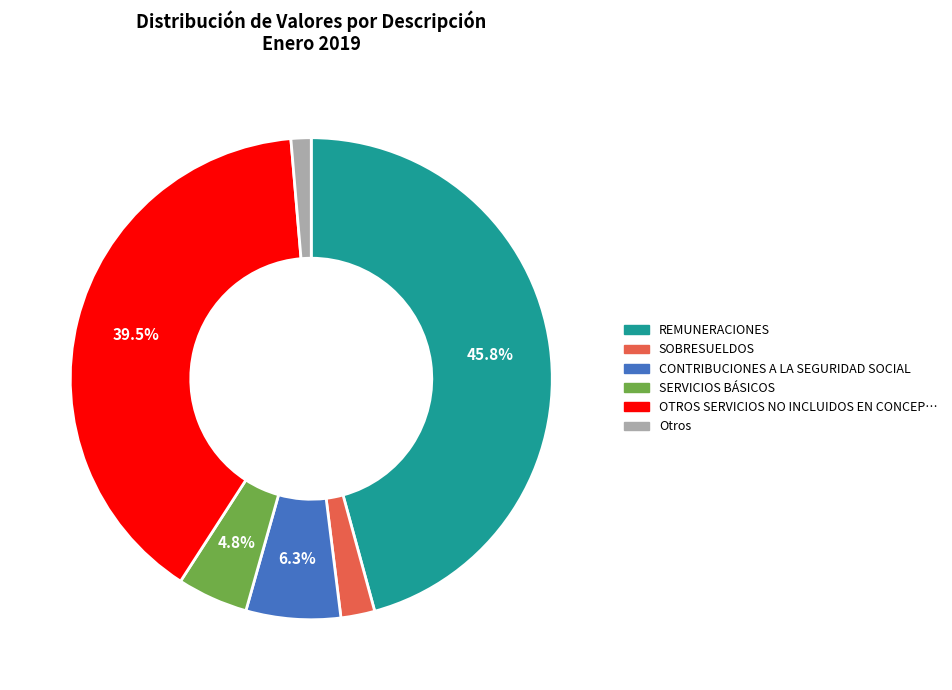

Is there any slice that represents more than half of the pie?

No